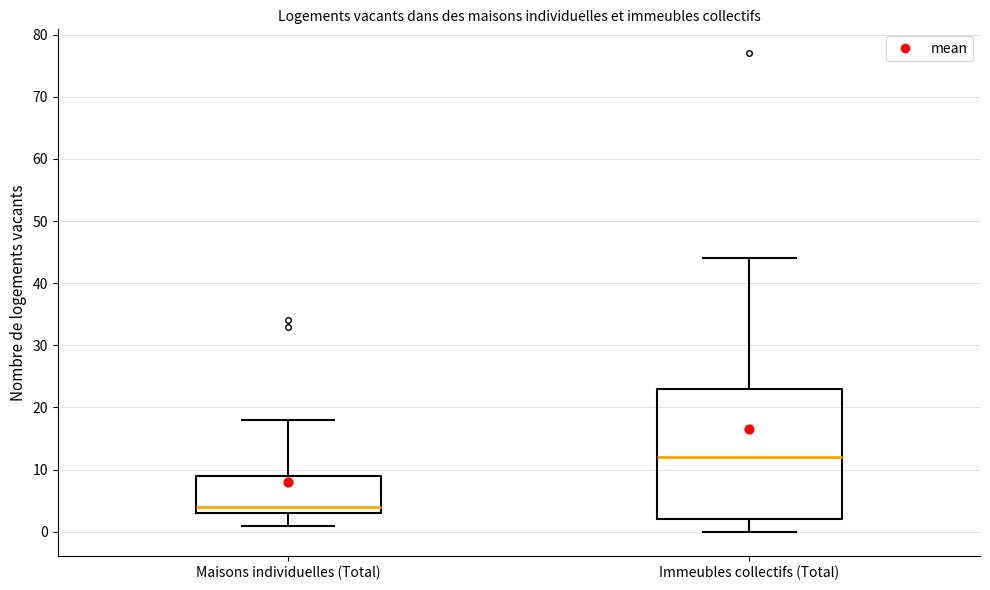

Where does the upper whisker of the box for Immeubles collectifs (Total) end on the y-axis? The values are not printed on the chart, so give them approximately, as read against the axis.

44